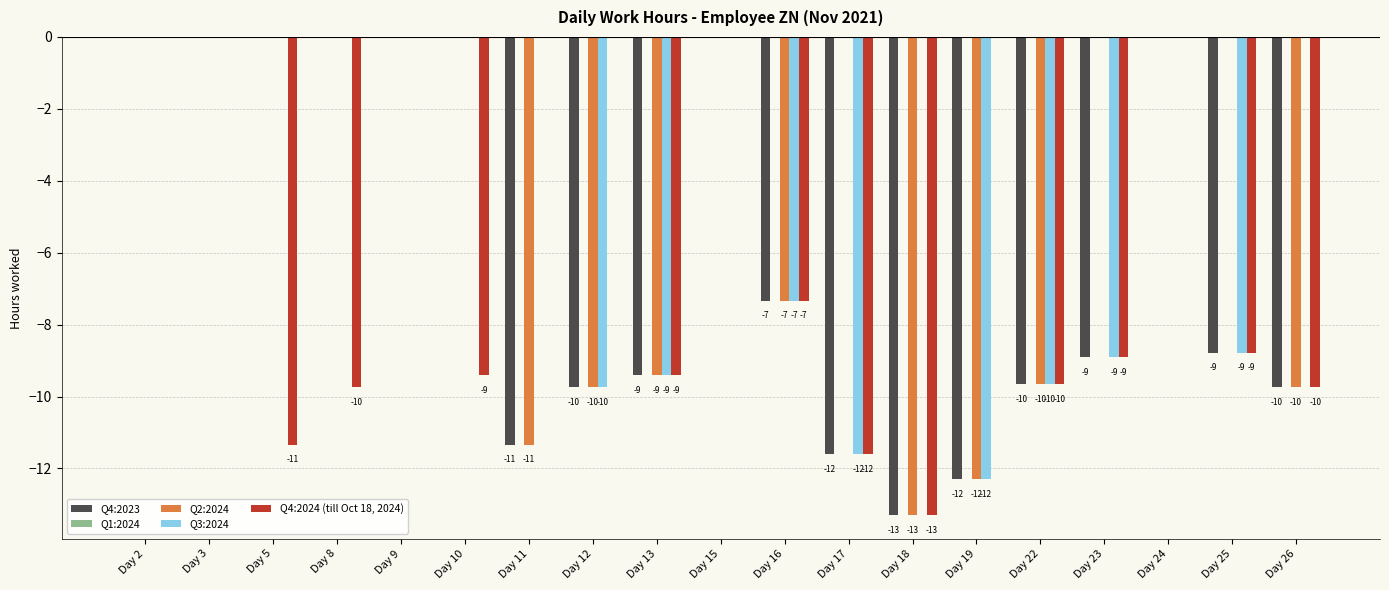

Does the chart contain stacked bars?

No